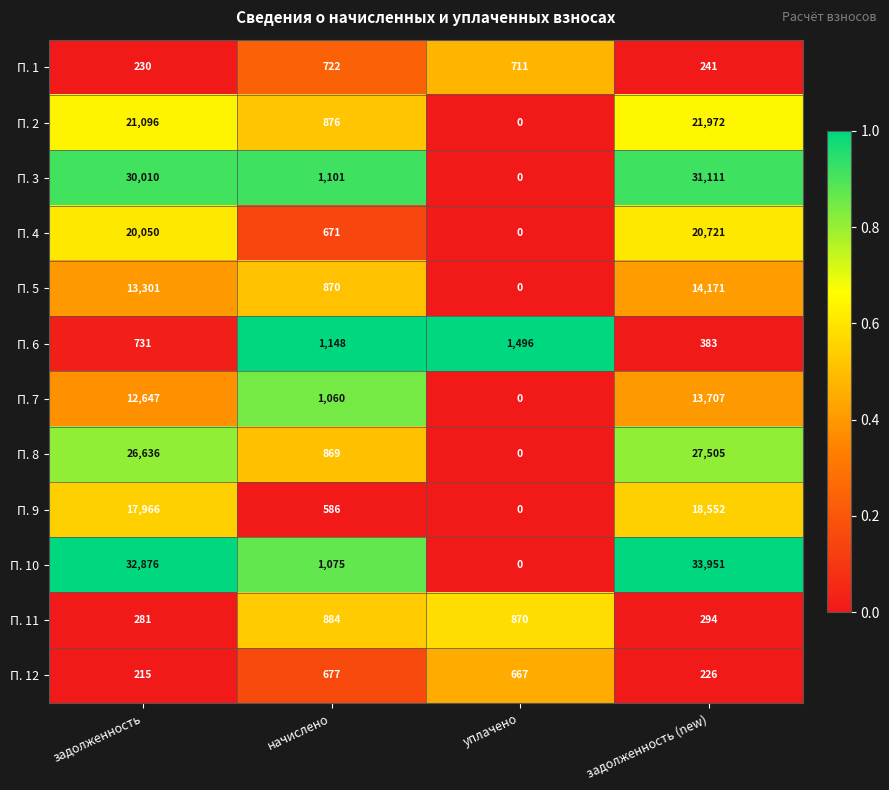

Which category has the highest value in the П. 12 series?

начислено